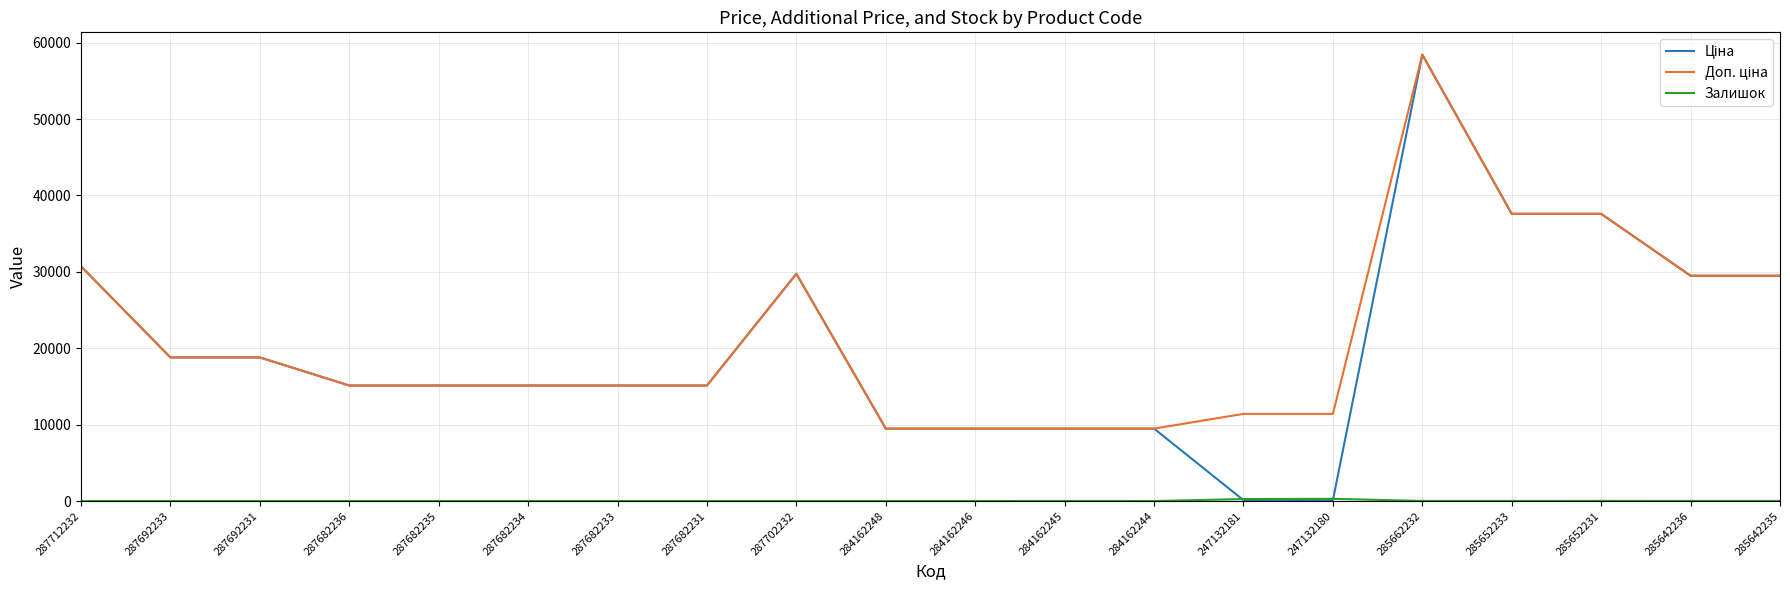

What is the total value across all series at 284162248?

18960.1